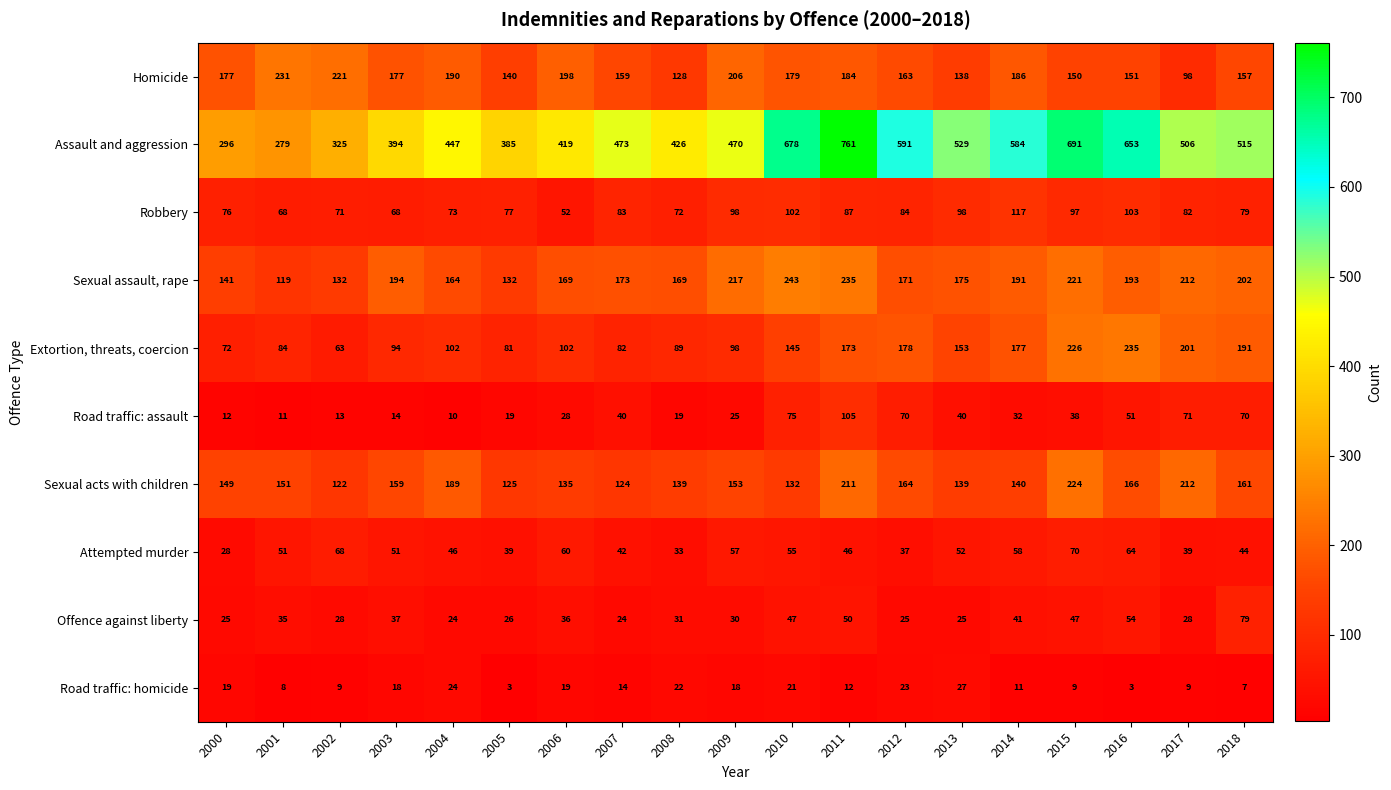

How many values in the Attempted murder series are below 51?

9